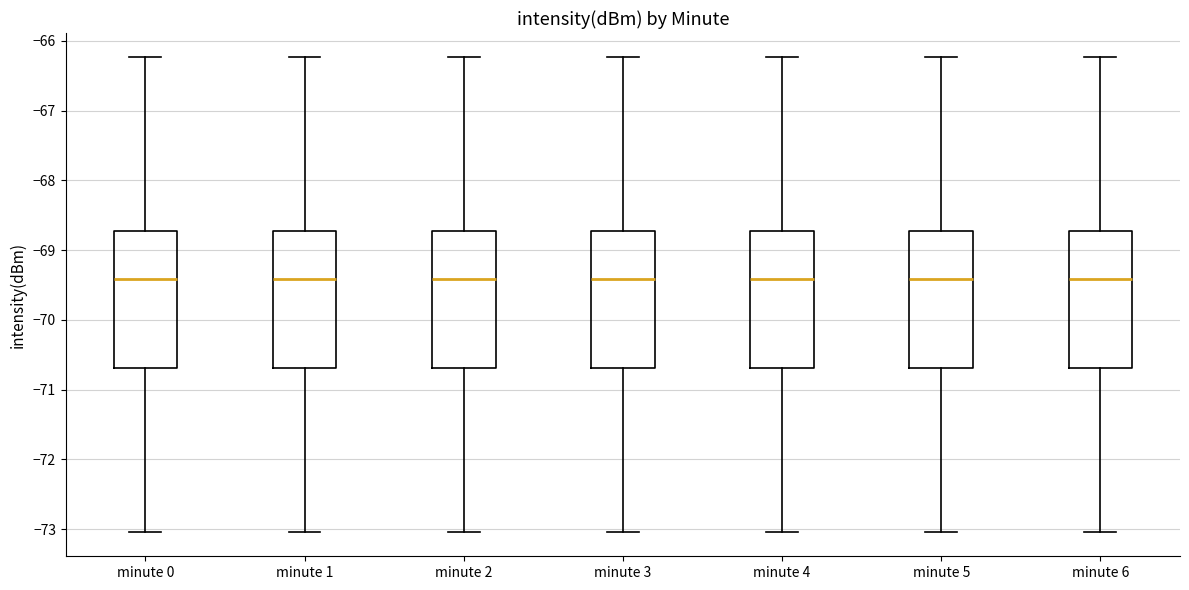

Where does the median line of the box for minute 3 sit on the y-axis? The values are not printed on the chart, so give them approximately, as read against the axis.

-69.4